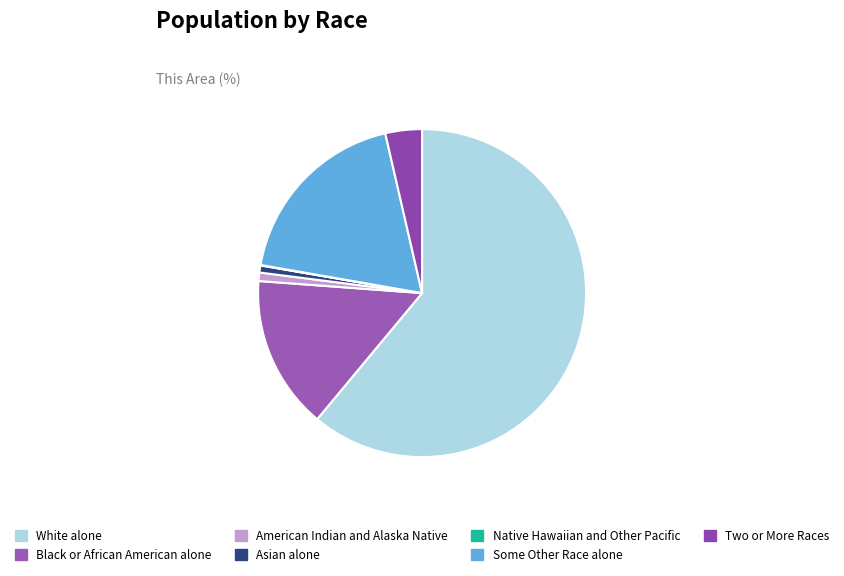

What is the ratio of the value at Two or More Races to the value at Native Hawaiian and Other Pacific?

78.0